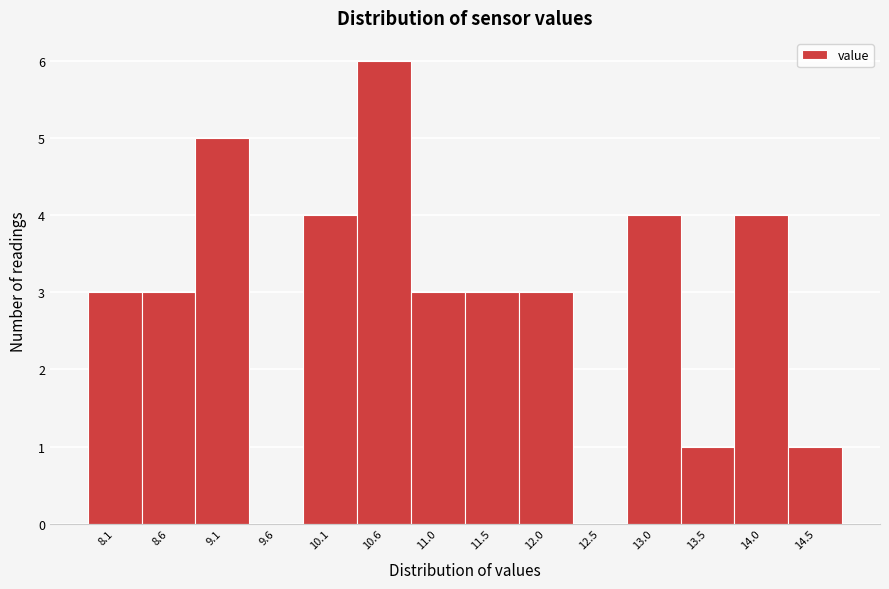

Reading left to right, transcribe all the data shown in this chart.

8.1=3	8.6=3	9.1=5	9.6=0	10.1=4	10.6=6	11.0=3	11.5=3	12.0=3	12.5=0	13.0=4	13.5=1	14.0=4	14.5=1